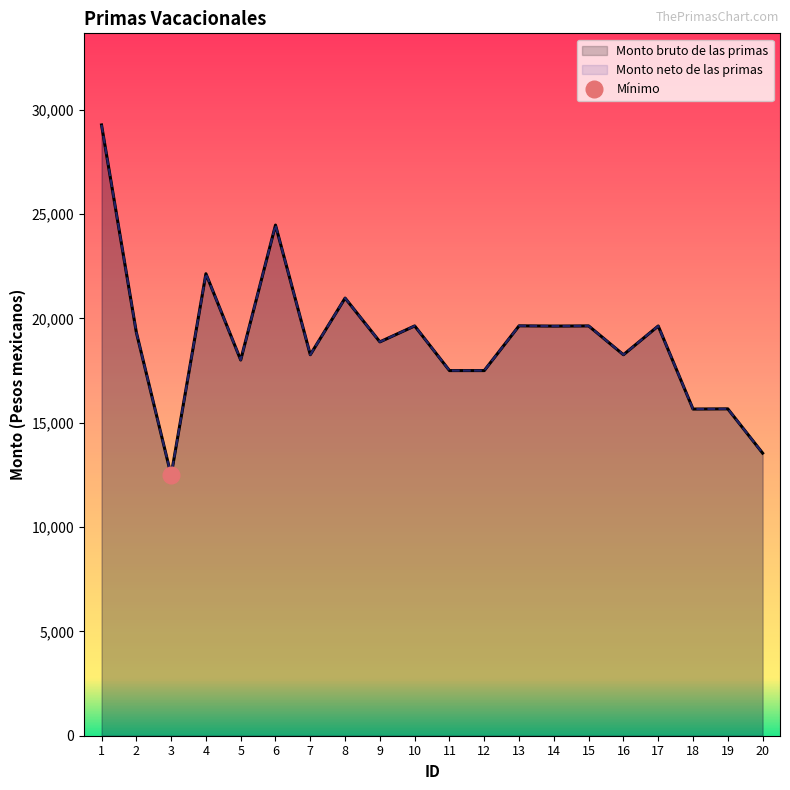

What is the difference between the maximum and minimum values in the Monto neto de las primas series?

16790